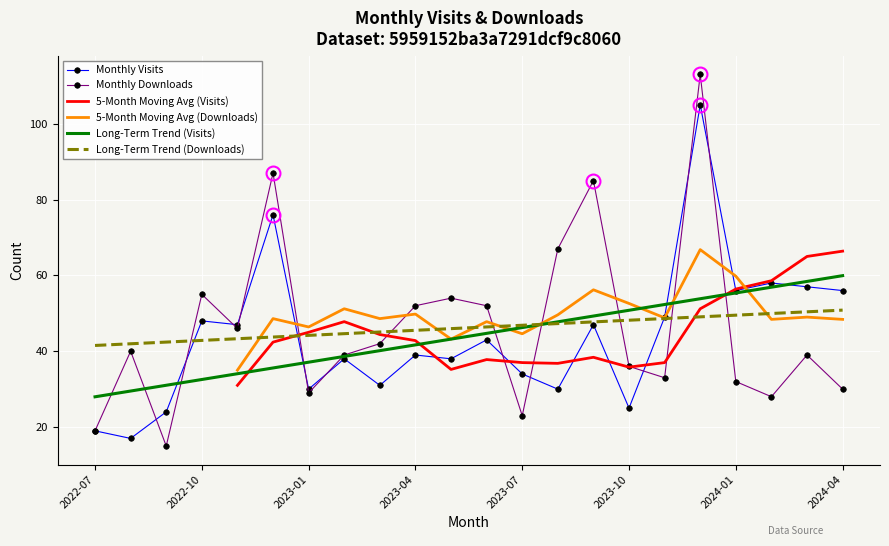

At which label does Long-Term Trend (Downloads) first exceed 46?

11